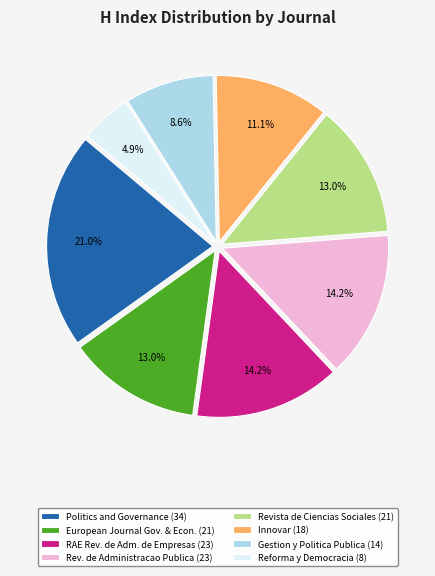

Is Revista de Ciencias Sociales (21) the majority of the pie?

No